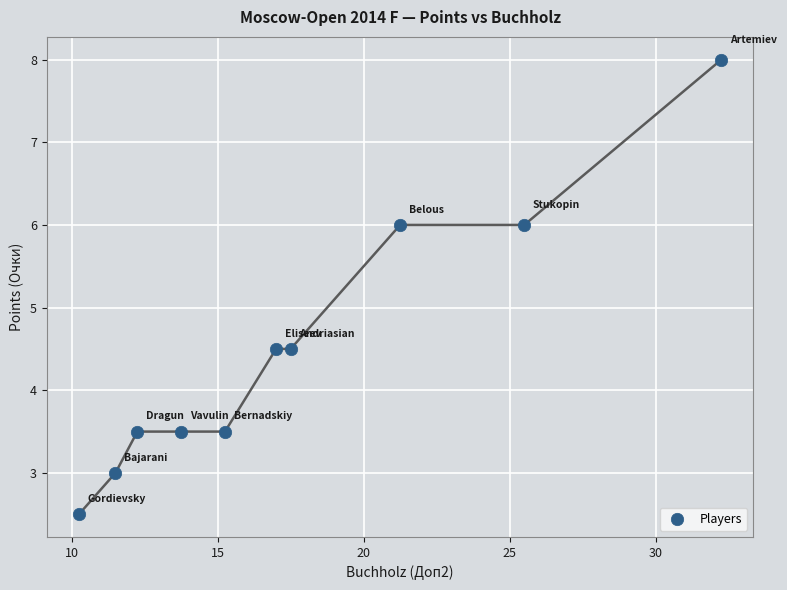

What is the average Y value?

4.5